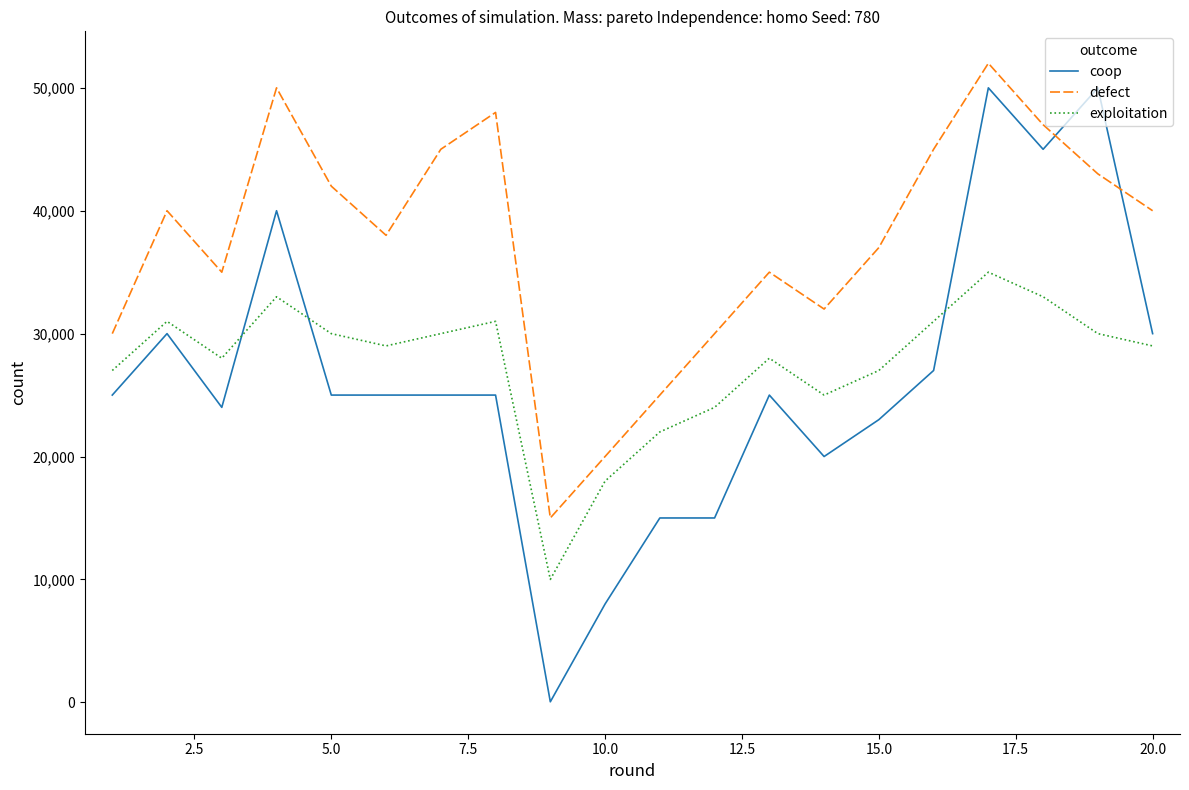

Reading left to right, extract all data points from this chart.

coop: 25000	30000	24000	40000	25000	25000	25000	25000	42	8000	15000	15000	25000	20000	23000	27000	50000	45000	50000	30000
defect: 30000	40000	35000	50000	42000	38000	45000	48000	15000	20000	25000	30000	35000	32000	37000	45000	52000	47000	43000	40000
exploitation: 27000	31000	28000	33000	30000	29000	30000	31000	10000	18000	22000	24000	28000	25000	27000	31000	35000	33000	30000	29000